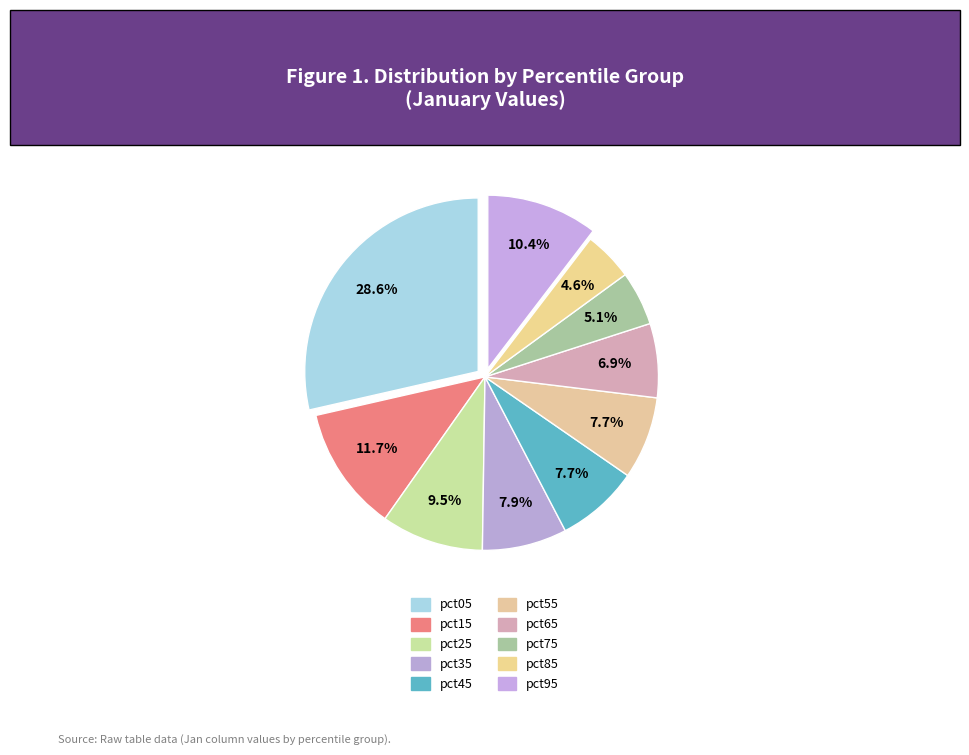

Rank the categories by value from lowest to highest.

pct85, pct75, pct65, pct55, pct45, pct35, pct25, pct95, pct15, pct05